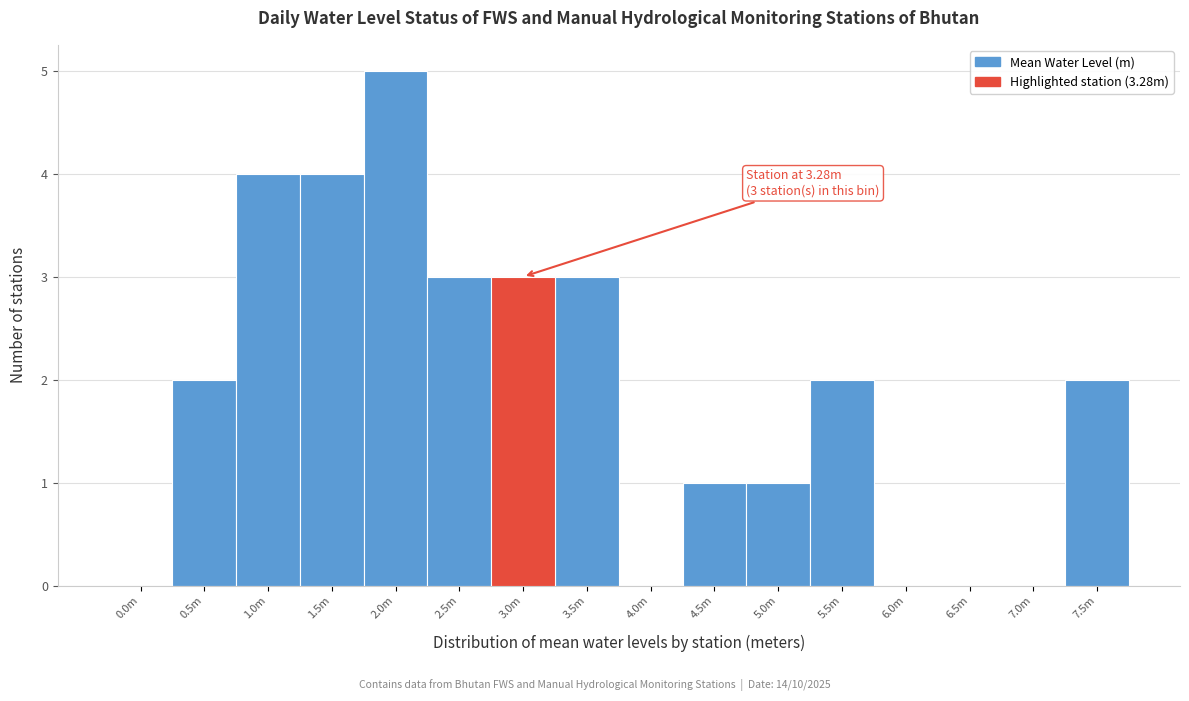

Reading left to right, transcribe all the data shown in this chart.

0.0m=0	0.5m=2	1.0m=4	1.5m=4	2.0m=5	2.5m=3	3.0m=3	3.5m=3	4.0m=0	4.5m=1	5.0m=1	5.5m=2	6.0m=0	6.5m=0	7.0m=0	7.5m=2